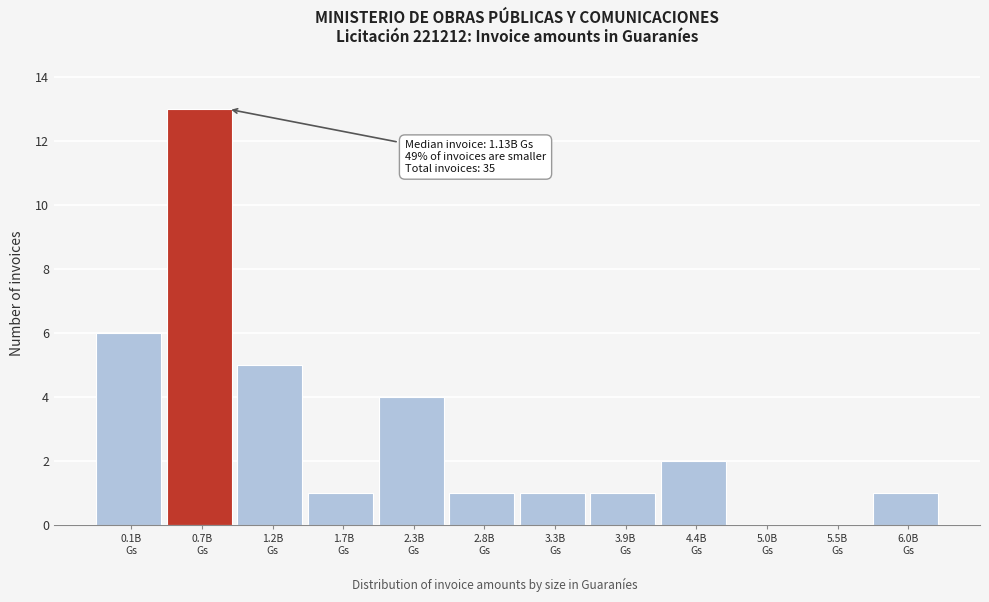

What is the maximum value shown in the chart?

13